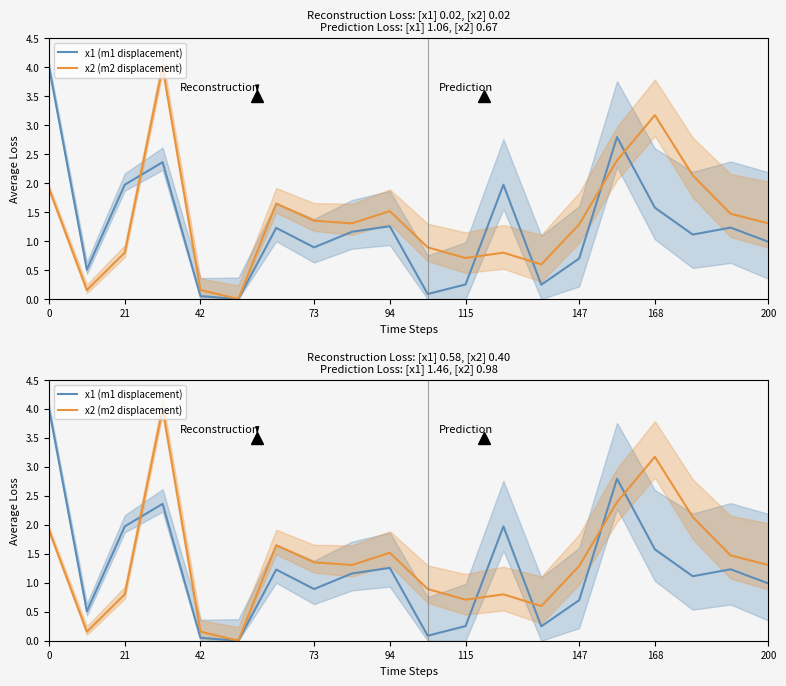

Which series ends up on top after the final intersection of x2 (m2 displacement) and x1 (m1 displacement)?

x2 (m2 displacement)